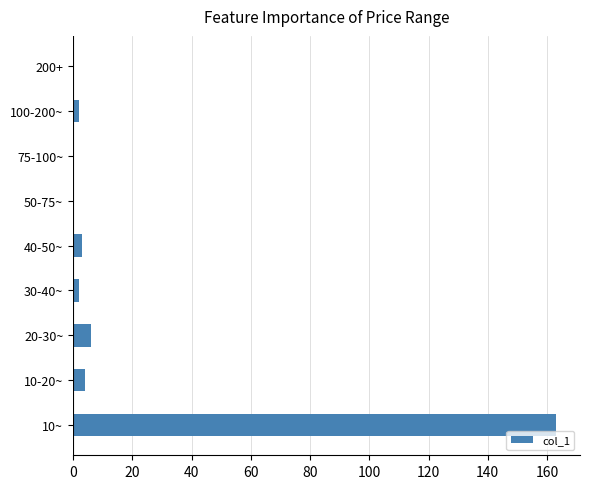

Are the bars horizontal?

Yes